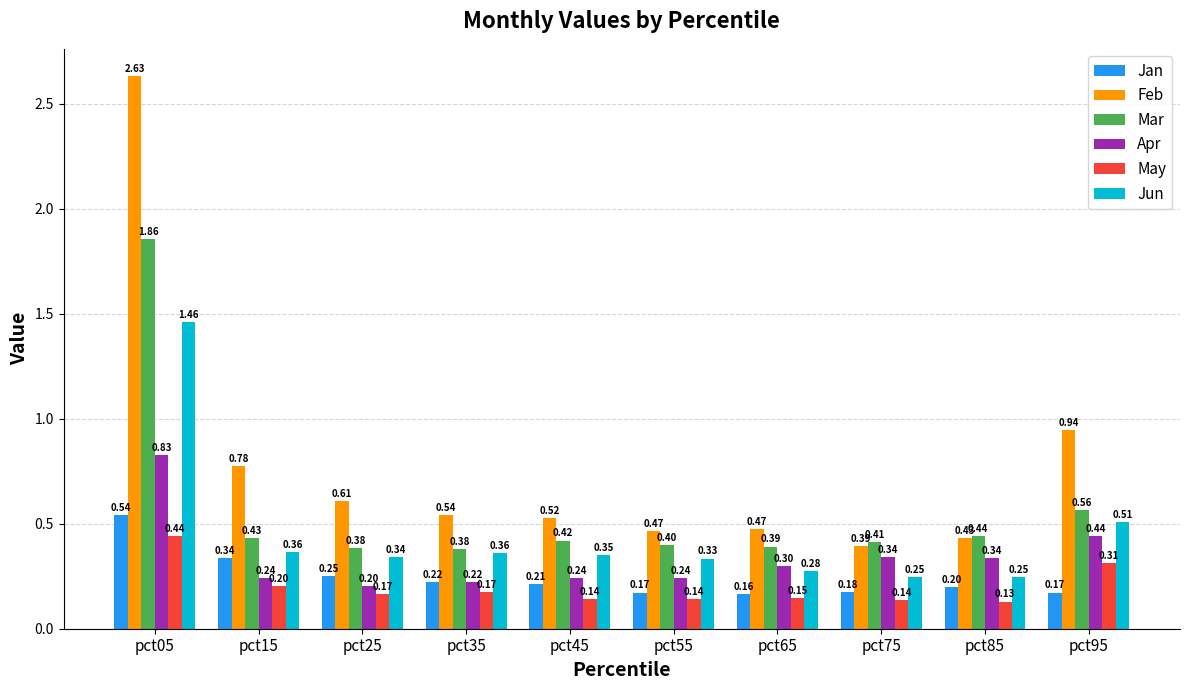

Is it true that Feb equals 0.6 at pct95?

False